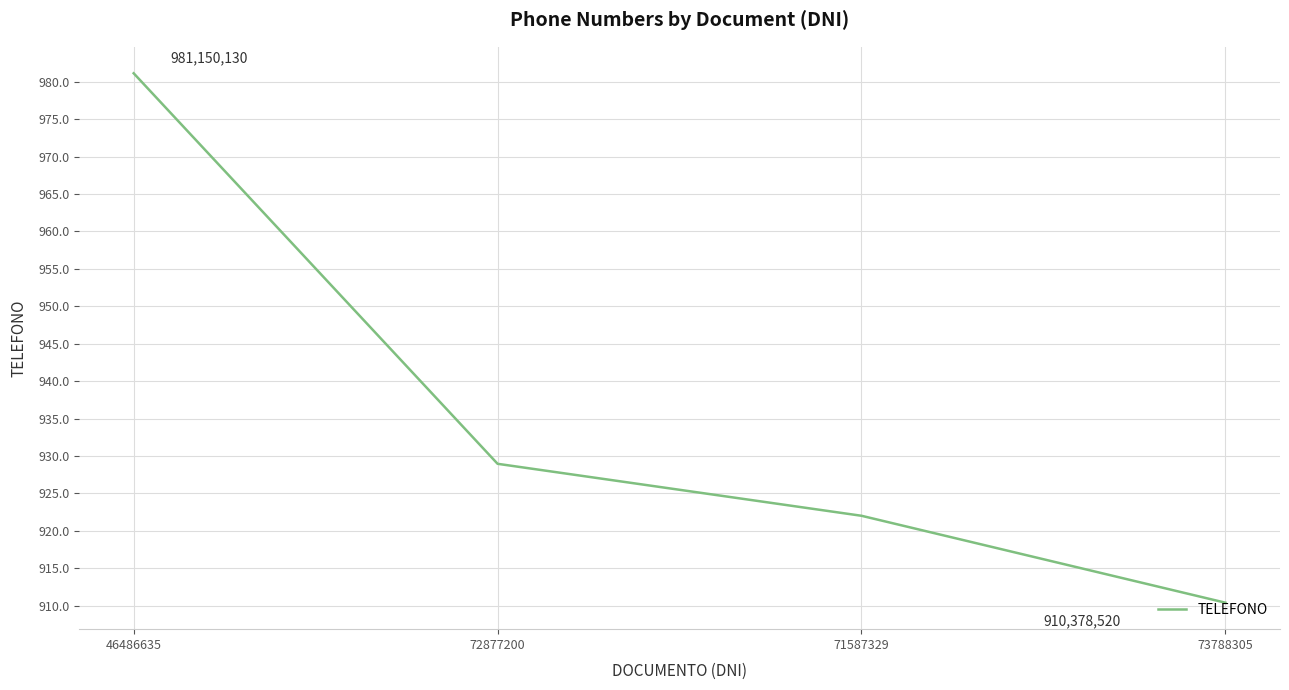

Is it true that the value at 71587329 is 921997804?

True